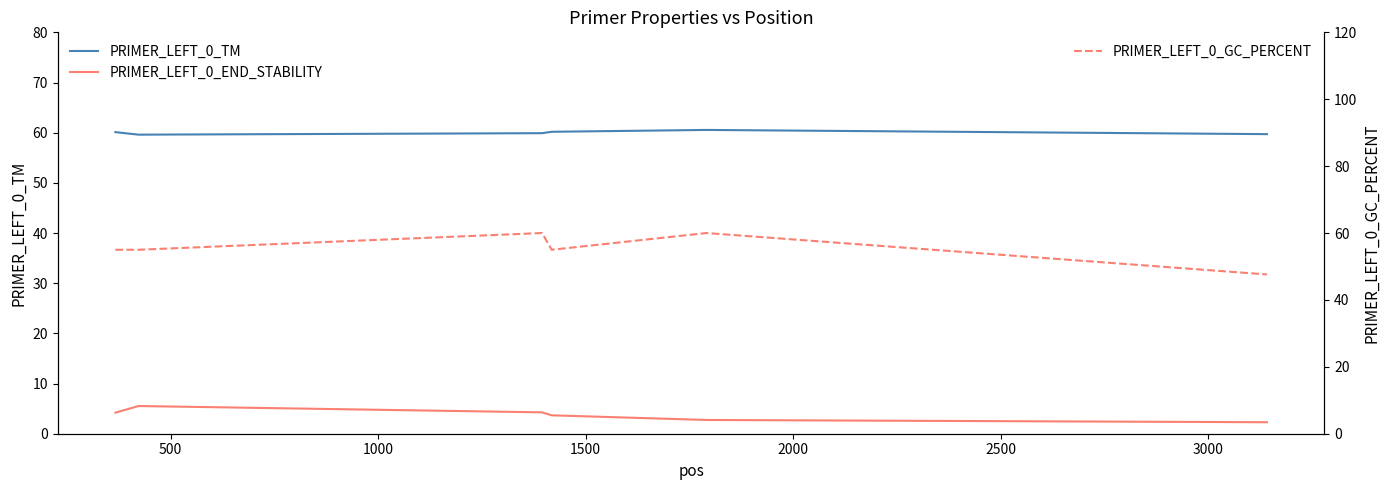

What is the maximum value for PRIMER_LEFT_0_GC_PERCENT?

60.0